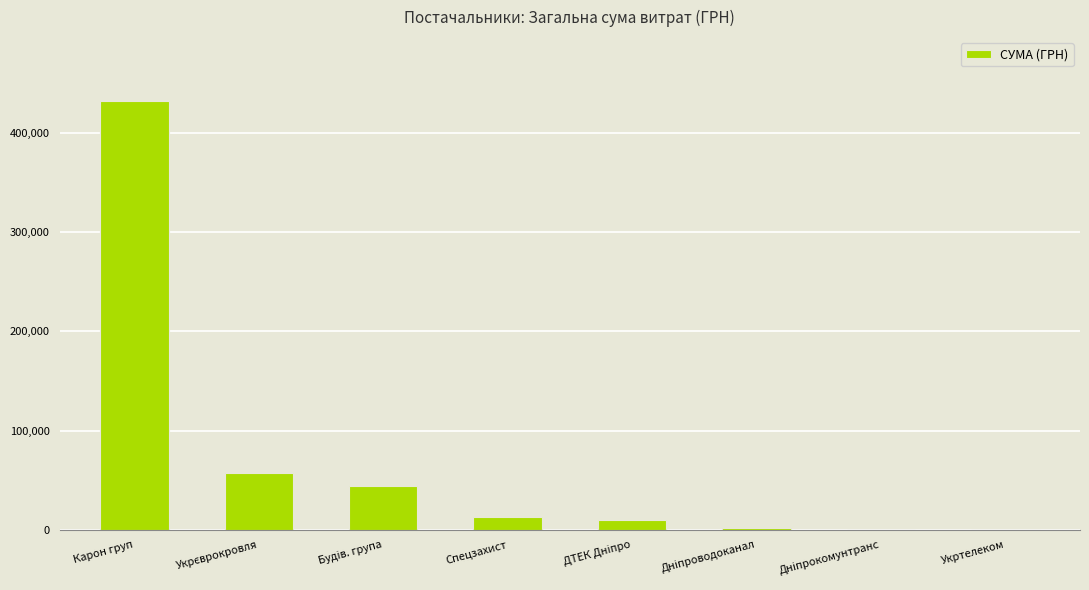

Between Карон груп and Спецзахист, which is larger?

Карон груп